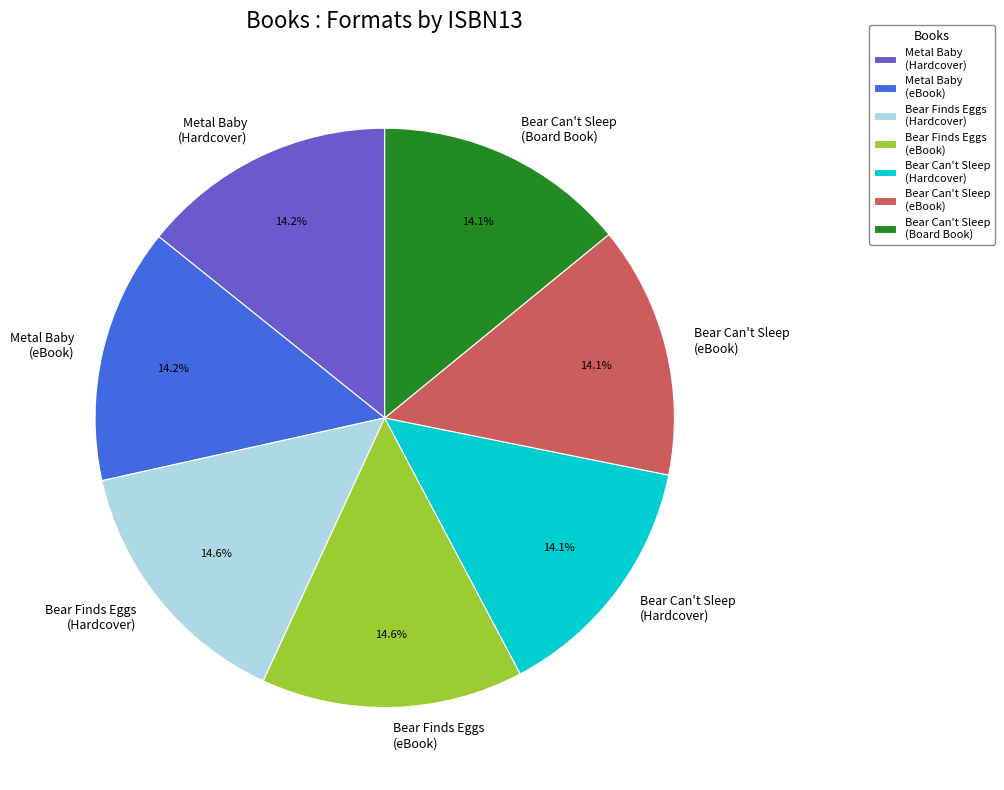

To the nearest percent, what is the difference between the largest and smallest slice percentages?

1%